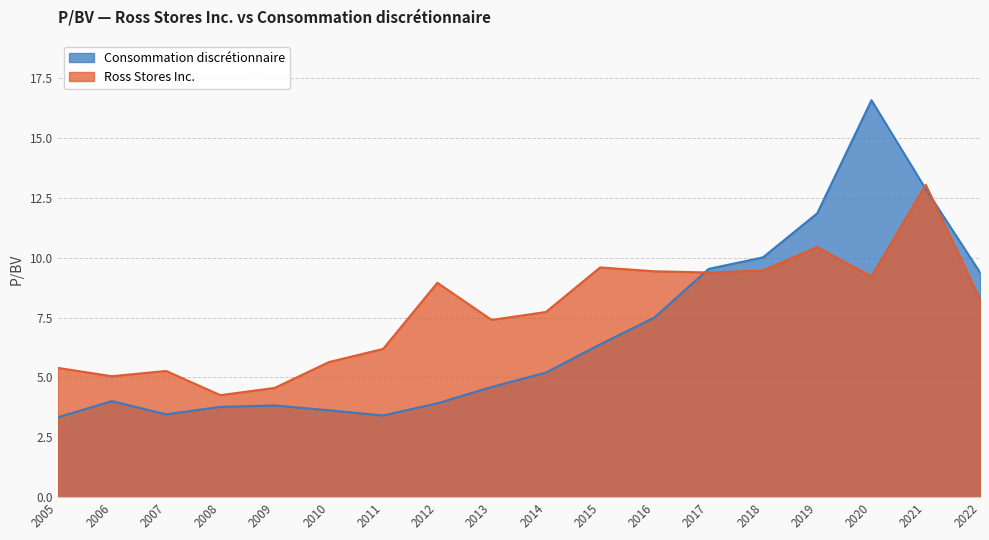

Reading left to right, list all the values displayed in this chart.

Ross Stores Inc.: 2005=5.4	2006=5.0	2007=5.3	2008=4.3	2009=4.6	2010=5.6	2011=6.2	2012=8.9	2013=7.4	2014=7.7	2015=9.6	2016=9.4	2017=9.4	2018=9.5	2019=10.4	2020=9.2	2021=13.0	2022=8.3
Consommation discrétionnaire: 2005=3.3	2006=4.0	2007=3.5	2008=3.8	2009=3.8	2010=3.6	2011=3.4	2012=3.9	2013=4.6	2014=5.2	2015=6.4	2016=7.5	2017=9.5	2018=10.0	2019=11.8	2020=16.6	2021=12.9	2022=9.4